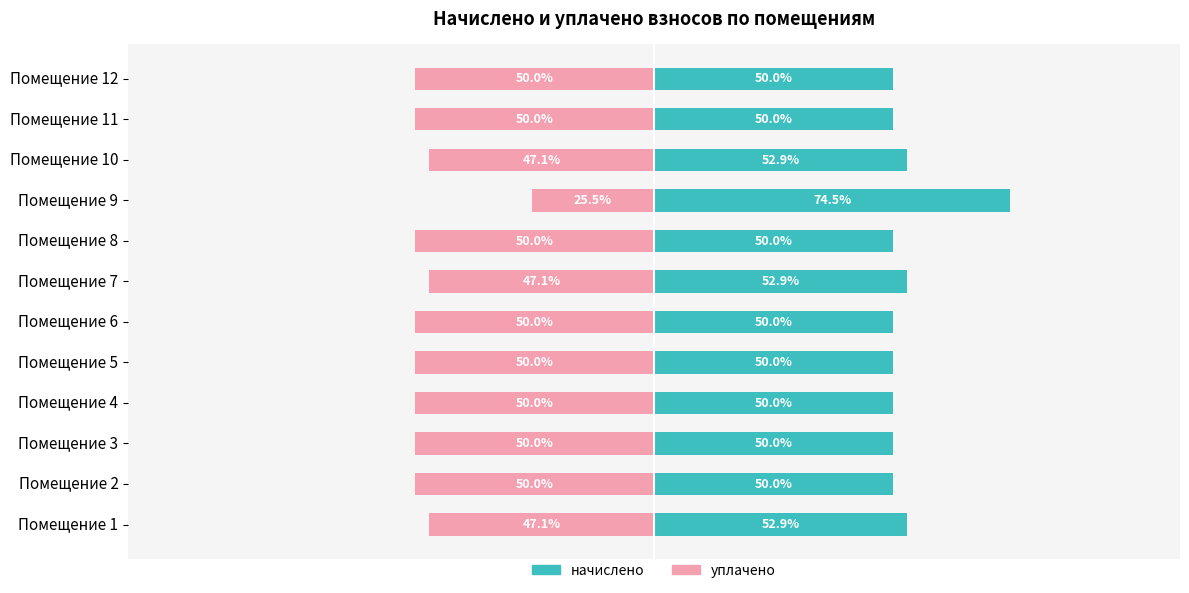

Count the number of categories in the chart.

12